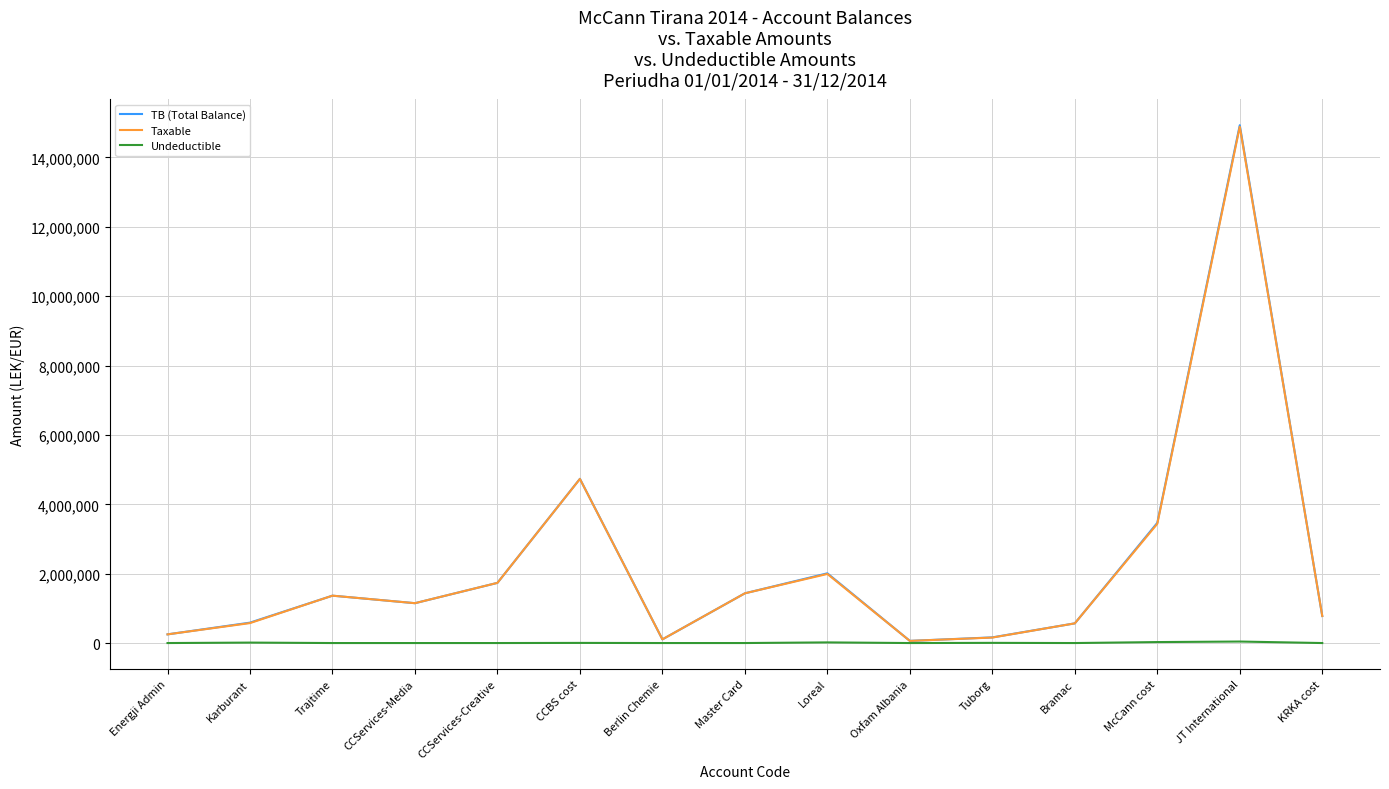

How many series are shown in this chart?

3